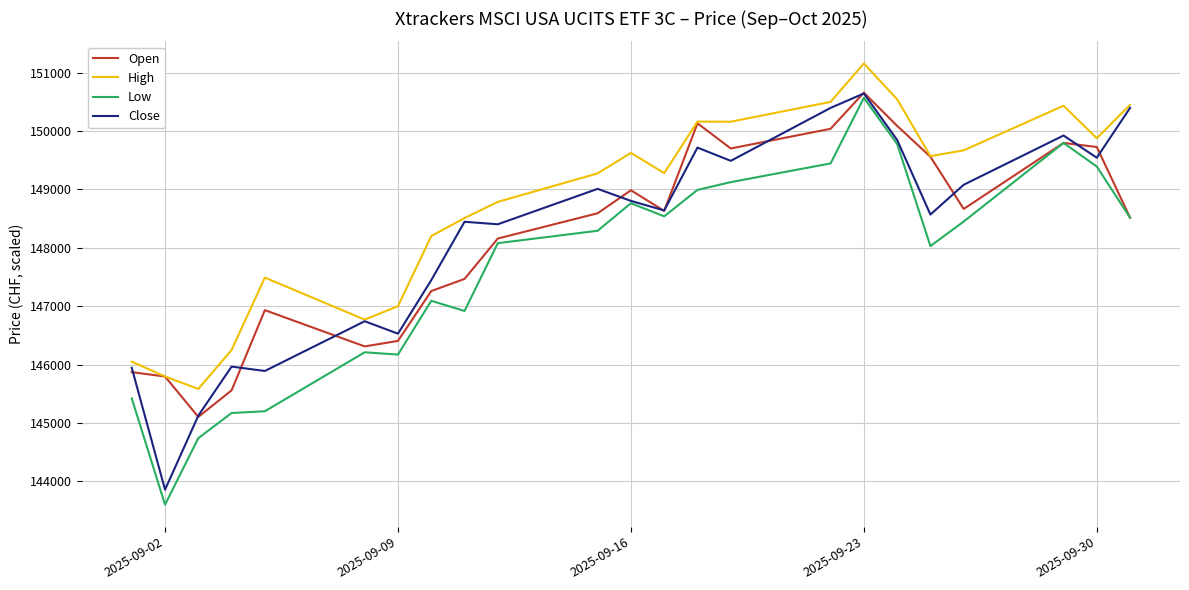

True or false: Low and High intersect in this chart.

False